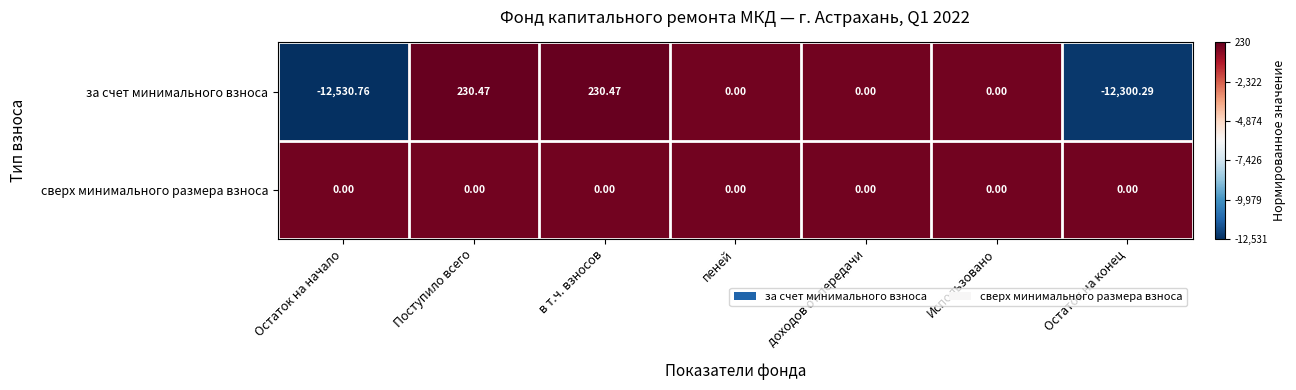

List the series in order of their overall mean, lowest first.

за счет минимального взноса, сверх минимального размера взноса